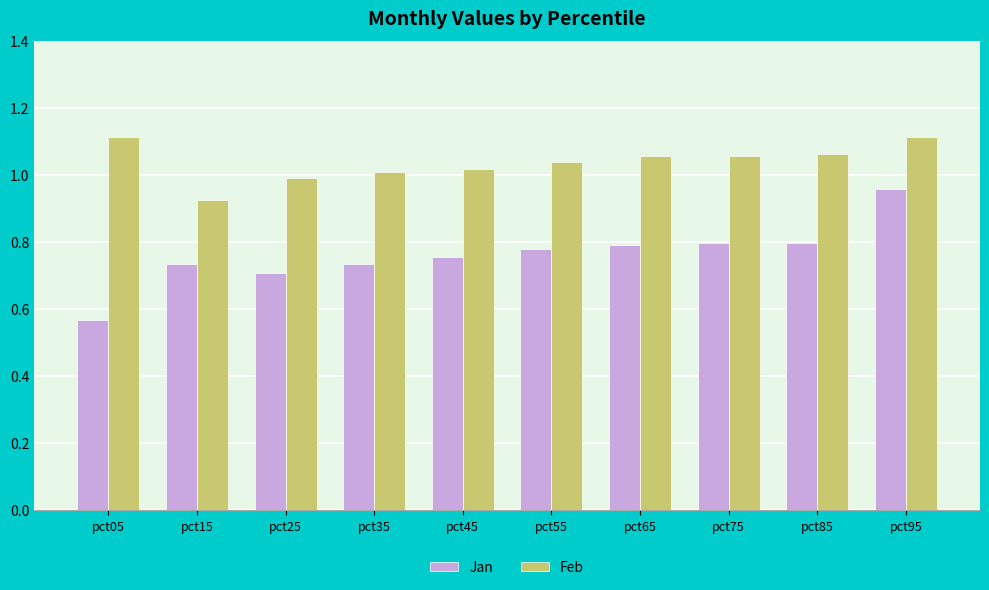

The Jan series shows 0.2 at pct55. True or false?

False